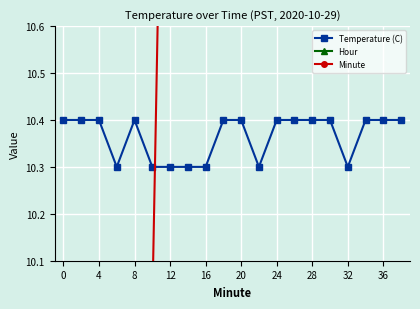

The Temperature (C) series shows 10.3 at 32. True or false?

True